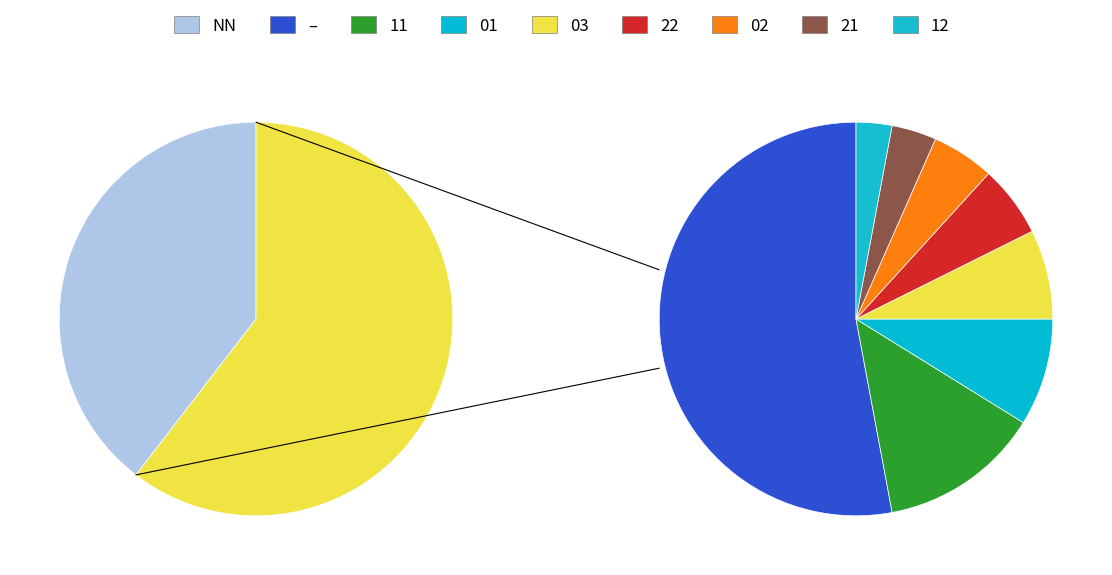

Does NN account for over 50% of the chart?

No